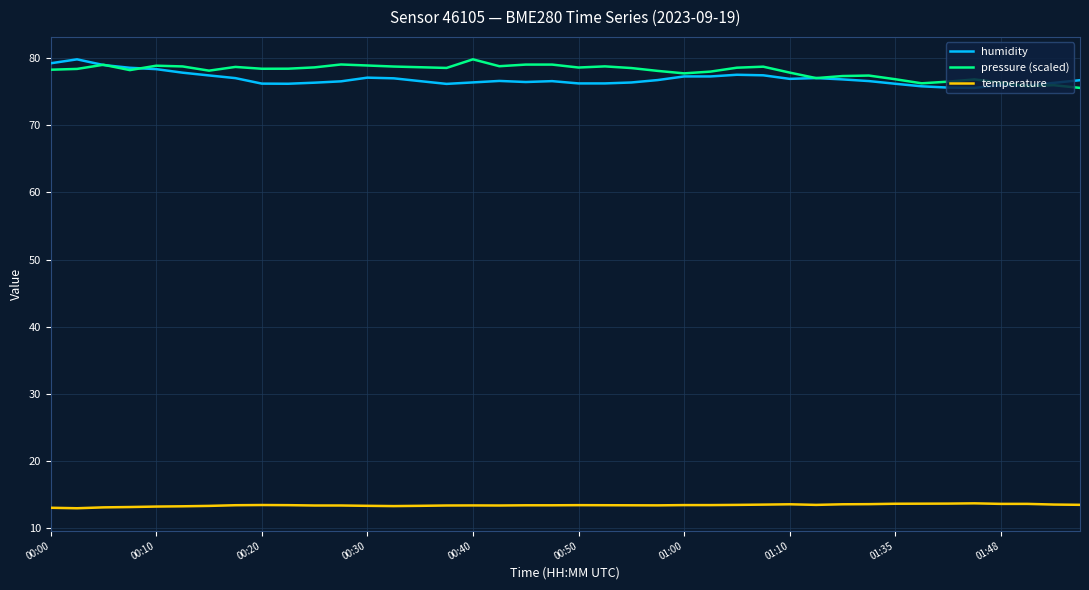

True or false: pressure (scaled) and temperature cross at least once.

False